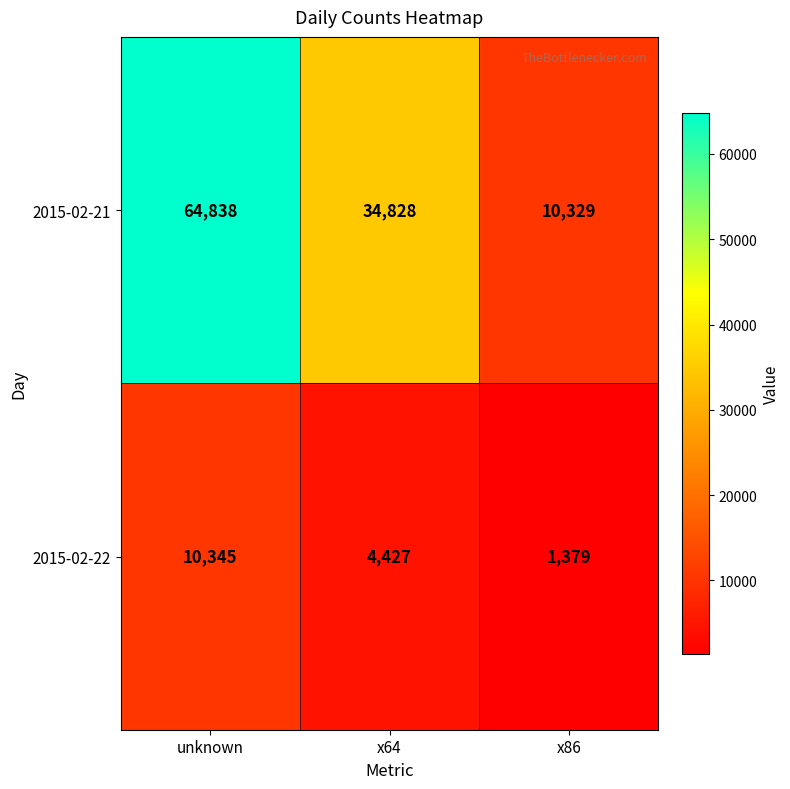

What is the total value across all series at x86?

11708